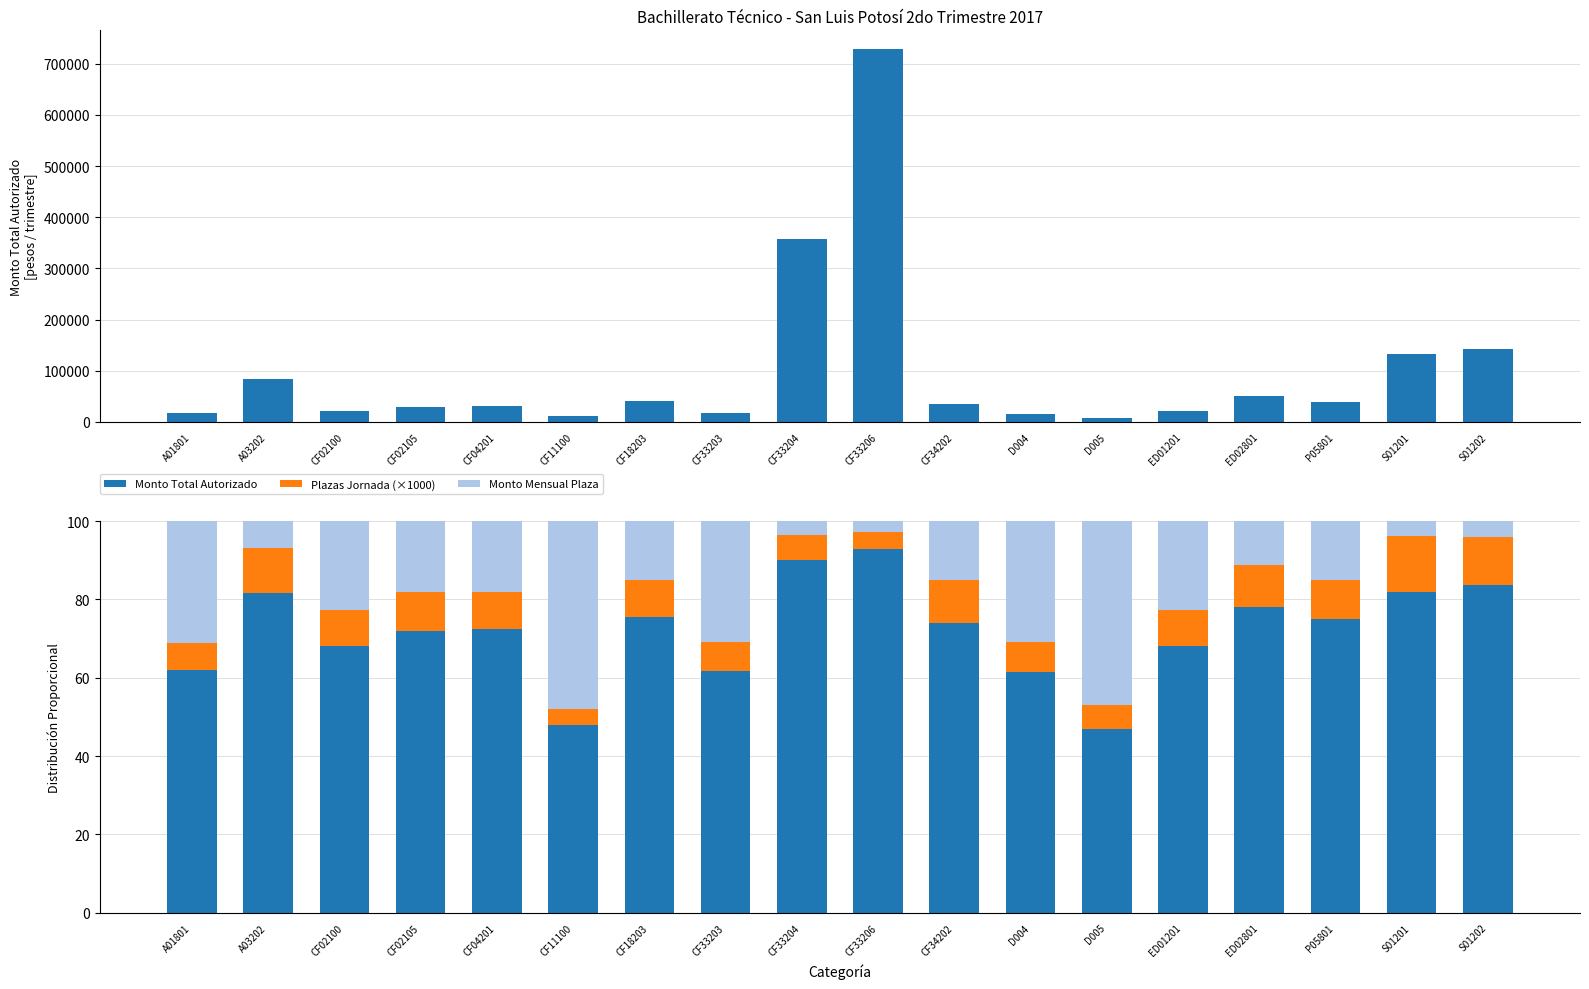

Reading right to left, extract all data points from this chart.

Monto total autorizado: 142350.6	132993.5	38152.2	51405.2	22030.8	7666.1	15914.1	34543.2	729029.2	358019.7	16421.9	41054.8	11552.2	30521.8	28462.8	22157.3	84718.2	17608.5
Monto Total Autorizado: 83.7	82.0	75.1	78.2	68.1	46.9	61.5	74.1	92.9	90.1	61.7	75.7	47.9	72.4	71.9	68.1	81.6	62.0
Plazas Jornada (×1000): 12.3	14.2	9.8	10.6	9.3	6.1	7.7	10.7	4.2	6.3	7.5	9.2	4.1	9.5	10.1	9.2	11.6	7.0
Monto Mensual Plaza: 4.0	3.8	15.0	11.2	22.7	46.9	30.8	15.1	2.9	3.7	30.8	15.1	47.9	18.1	18.0	22.7	6.8	31.0